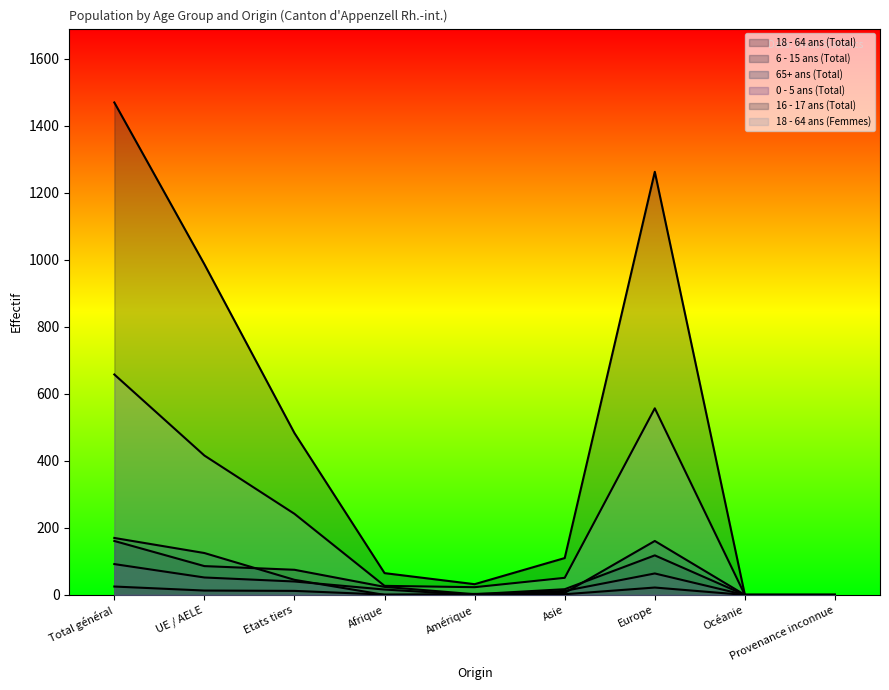

Where does the 0 - 5 ans (Total) series first go above 16?

Total général